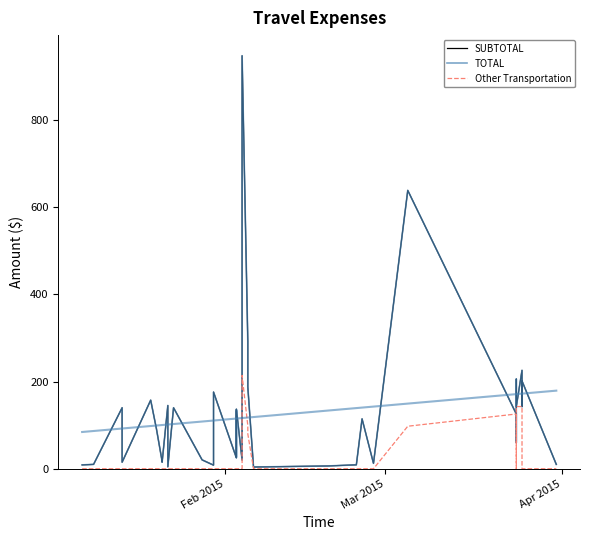

True or false: SUBTOTAL and Other Transportation intersect in this chart.

False